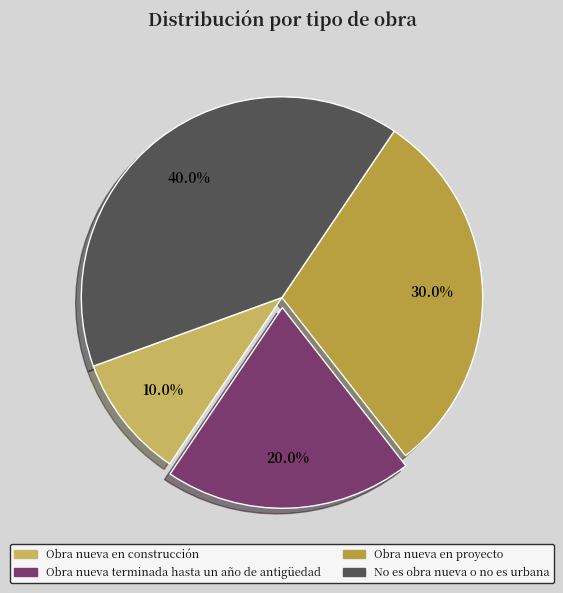

Between Obra nueva en construcción and No es obra nueva o no es urbana, which is larger?

No es obra nueva o no es urbana